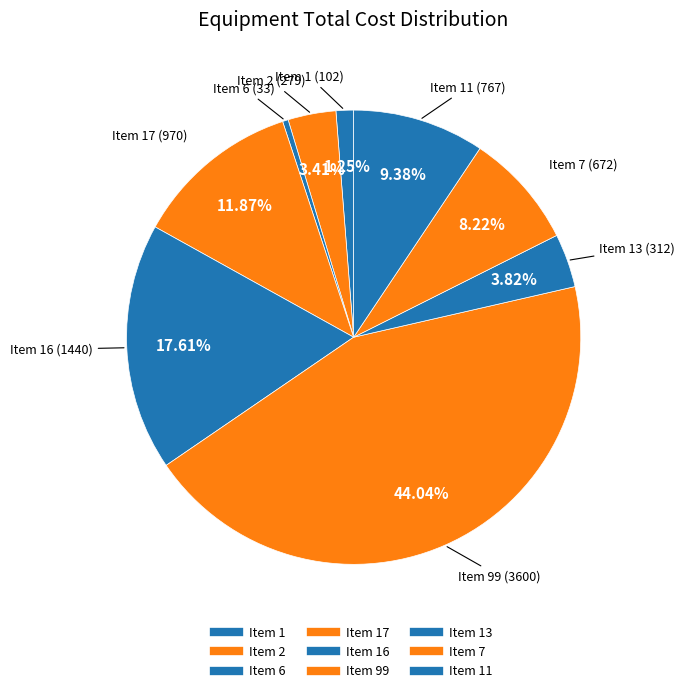

How many slices are in this pie chart?

9